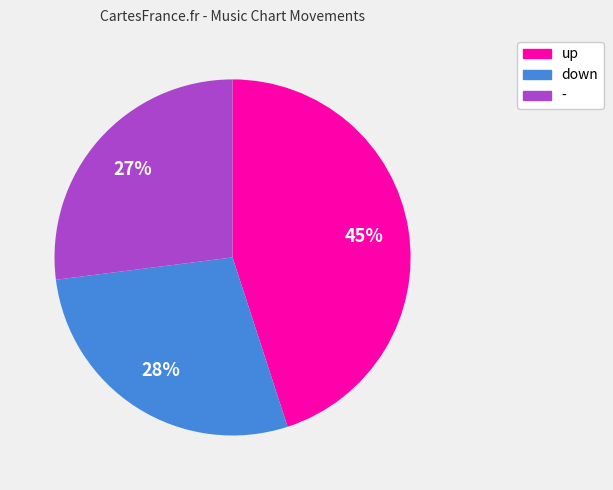

To the nearest percent, what is the combined percentage of up and -?

72%